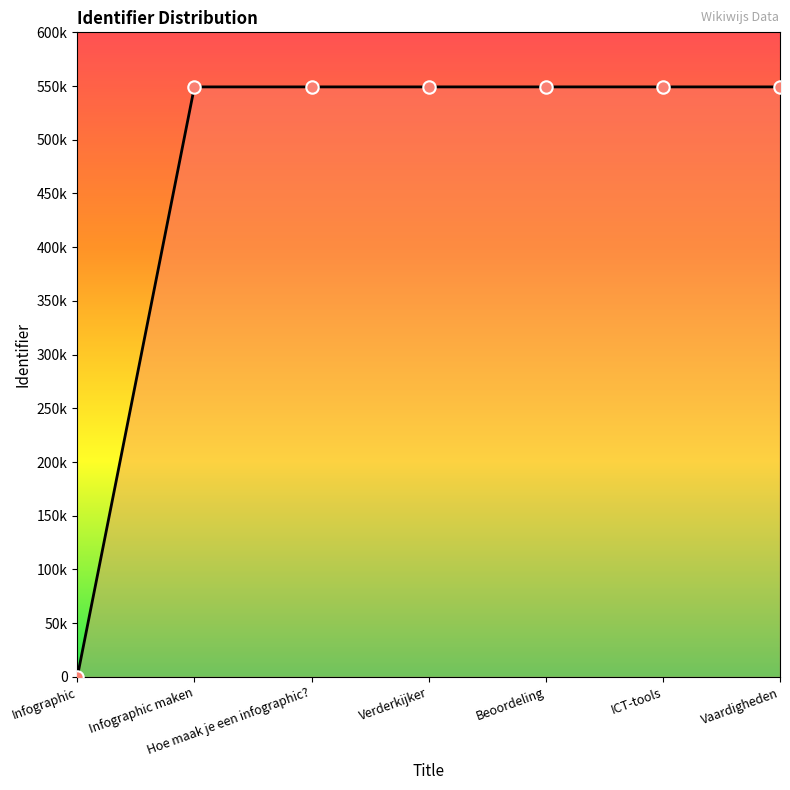

Between ICT-tools and Verderkijker, which is larger?

ICT-tools